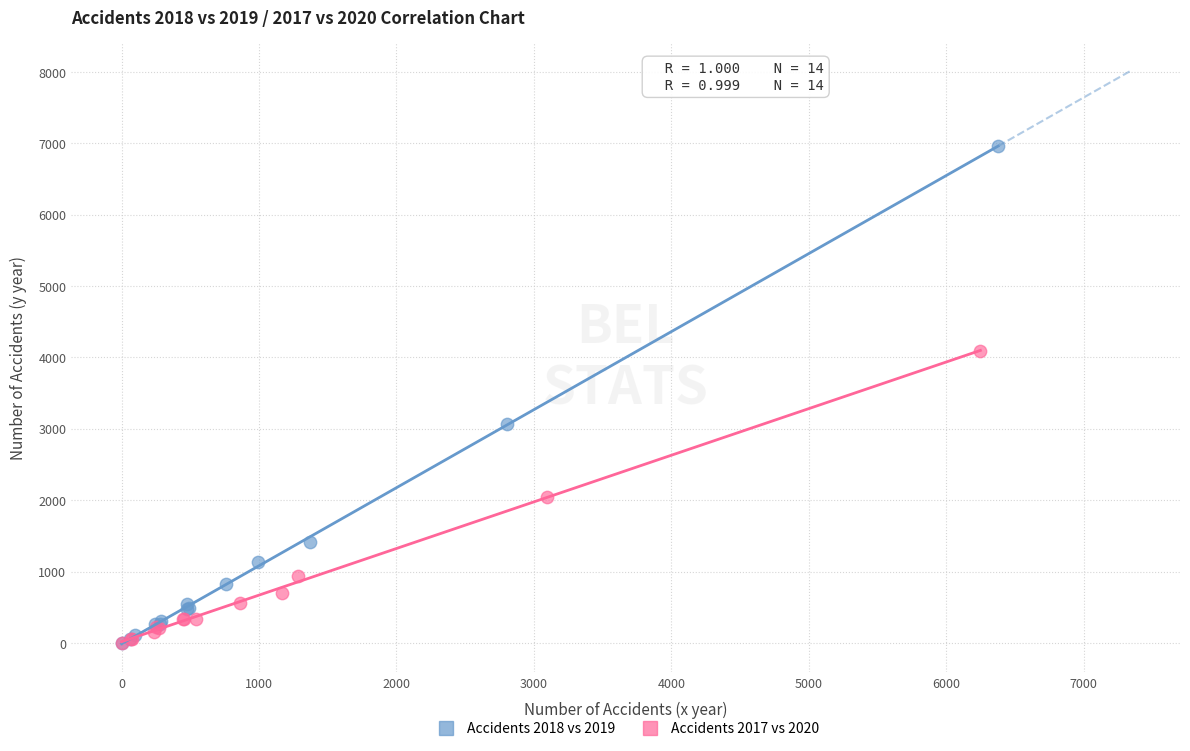

Which series reaches the maximum Y coordinate?

Accidents 2018 vs 2019